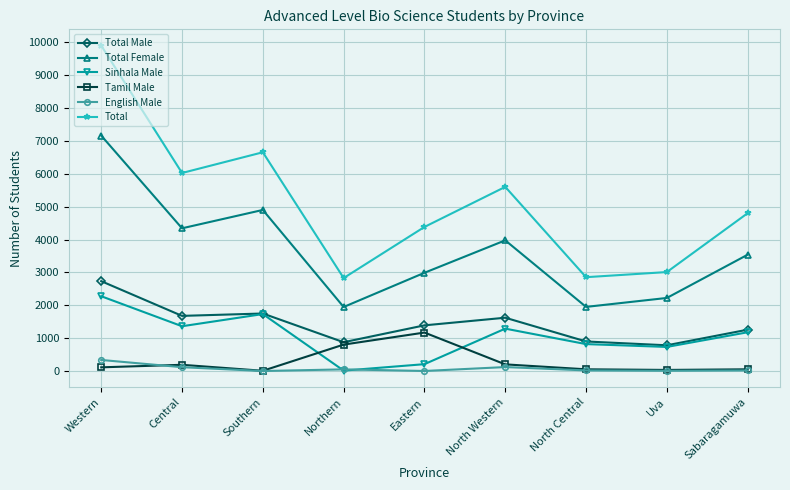

Where is Total Female nearest to the value 4555?

Central